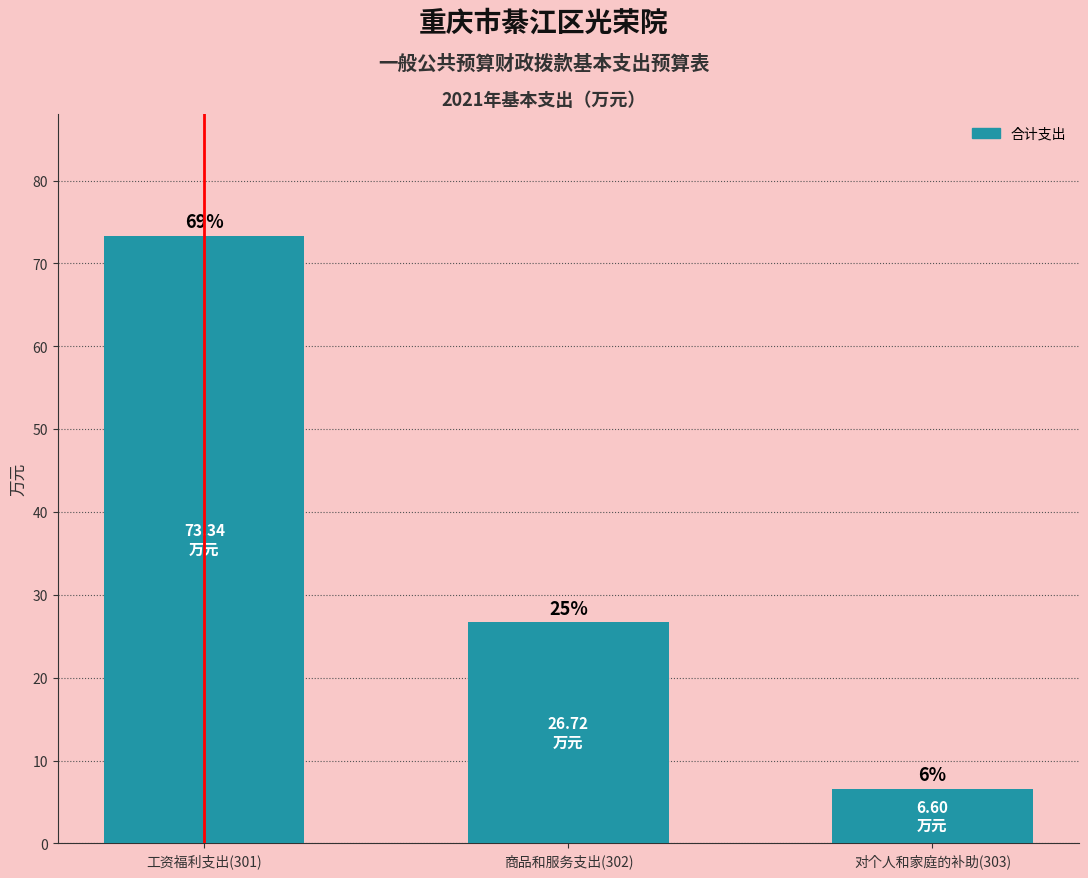

How many bars are there in total?

3